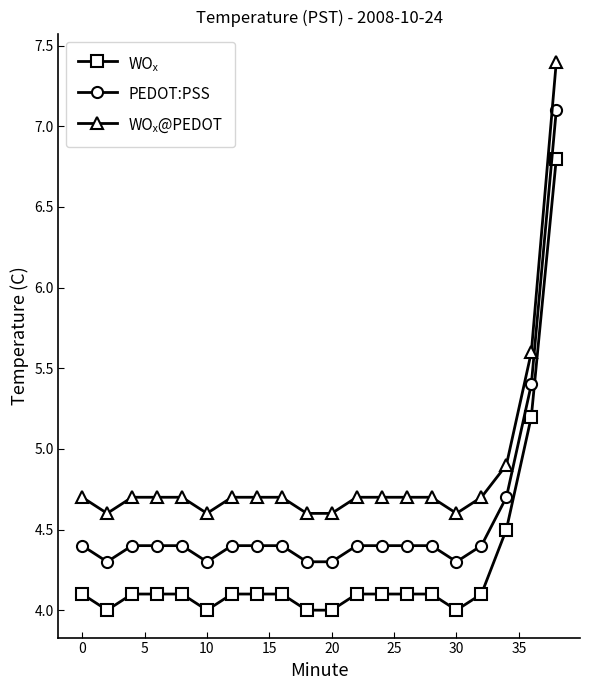

What is the minimum value shown in the chart?

4.0